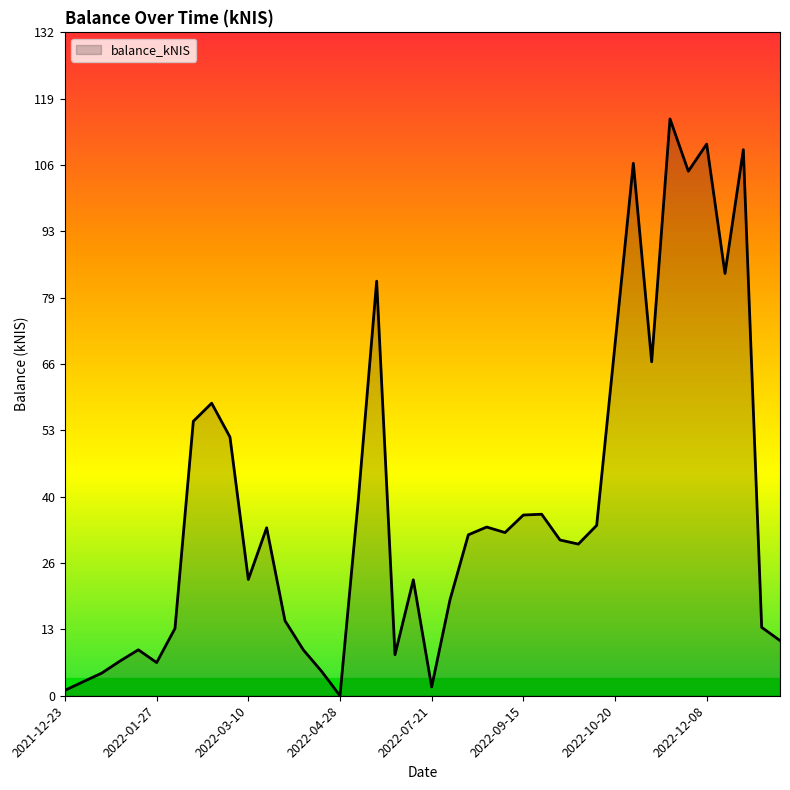

What is the difference between the maximum and minimum values?

114.9